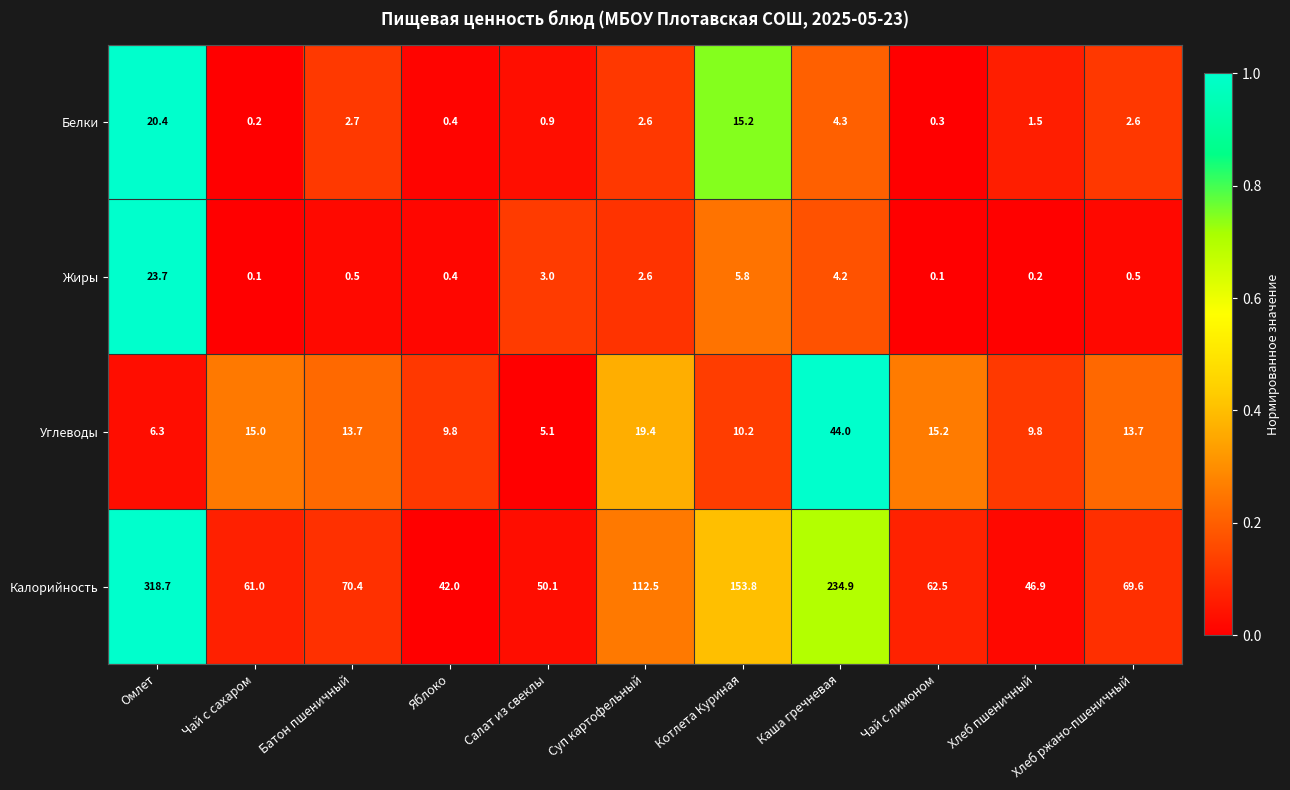

What is the greatest value displayed?

318.7